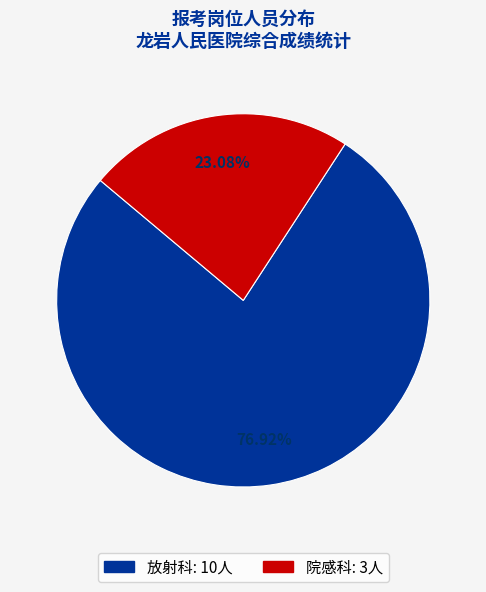

Do 院感科 and 放射科 together represent more than half of the pie?

Yes